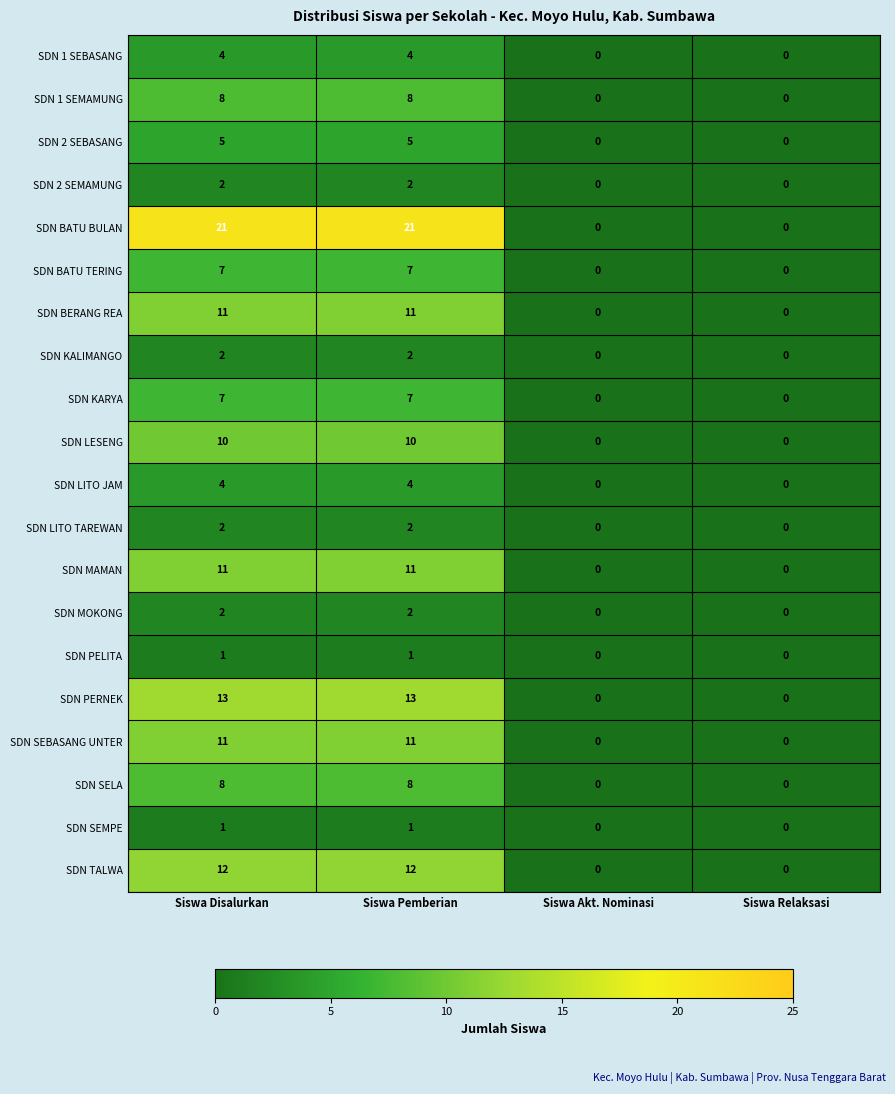

What value does the SDN MAMAN series have at Siswa Disalurkan?

11